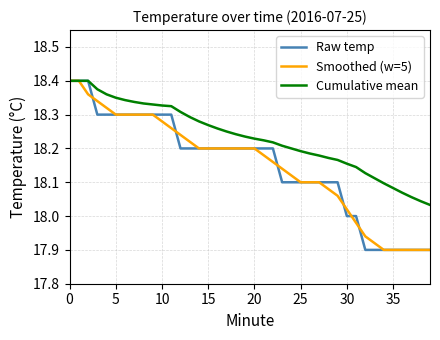

What is the difference between the maximum and minimum values in the Raw temp series?

0.5